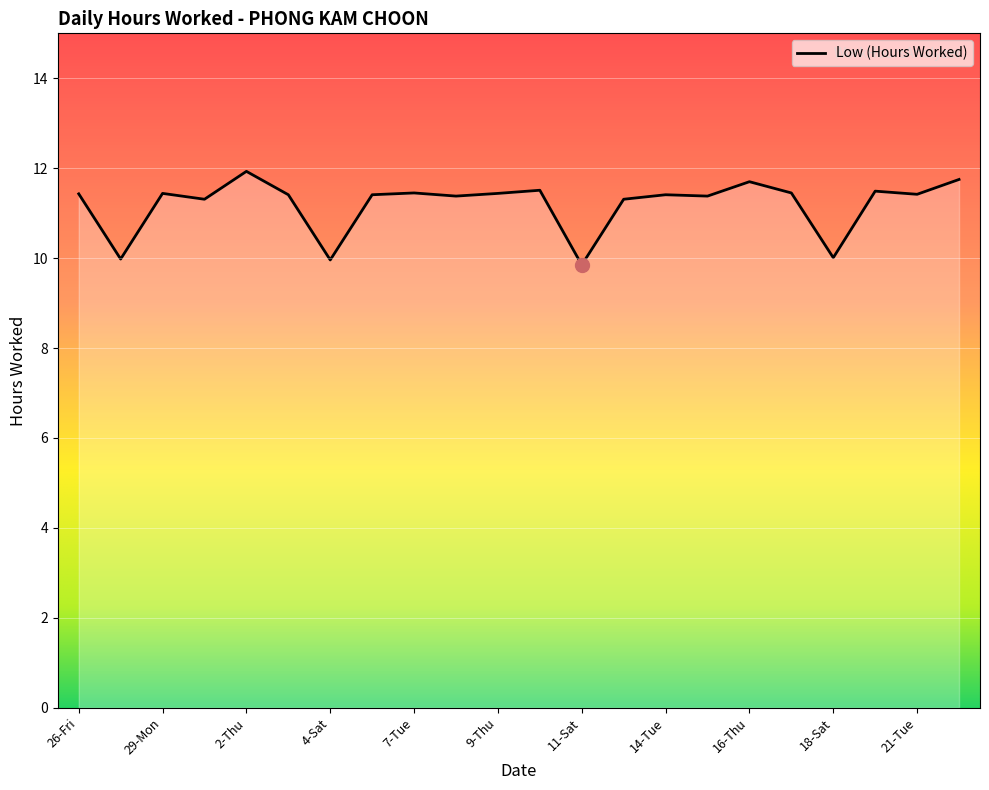

What is the greatest value displayed?

11.9